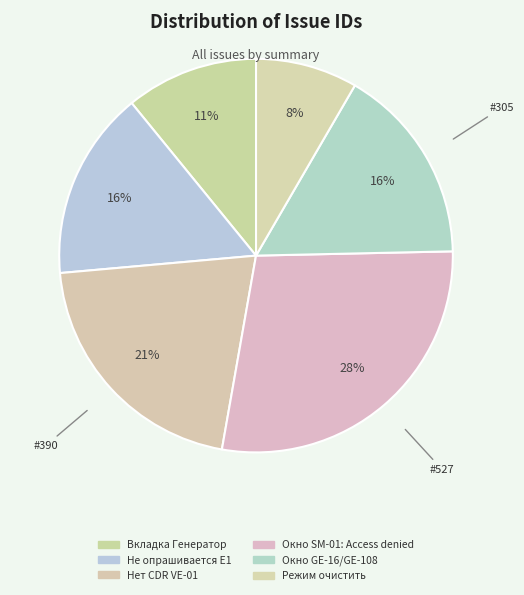

True or false: Не опрашивается E1 accounts for 8% of the total.

False